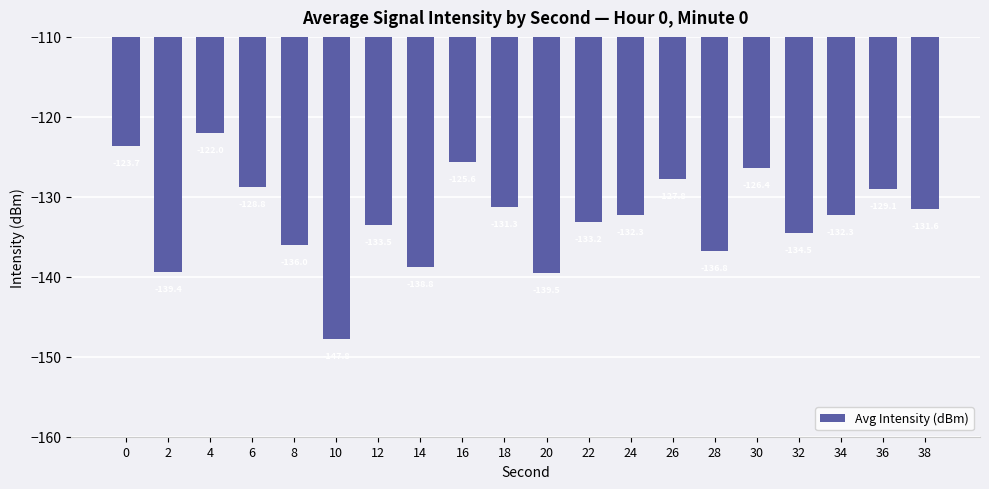

The value at 16 is -125.6. True or false?

True